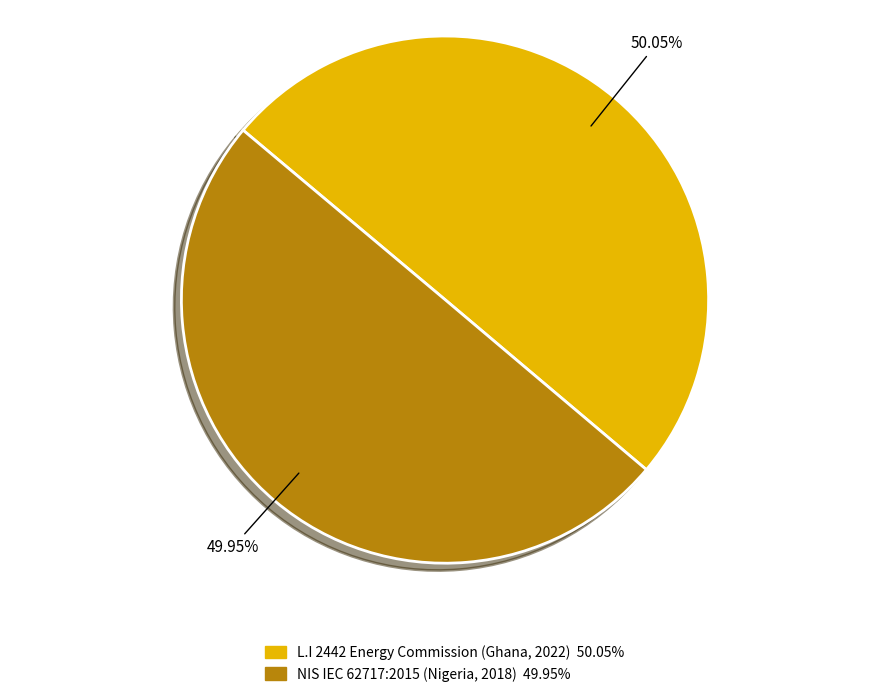

To the nearest percent, what portion does NIS IEC 62717:2015 (Nigeria, 2018) represent?

50%